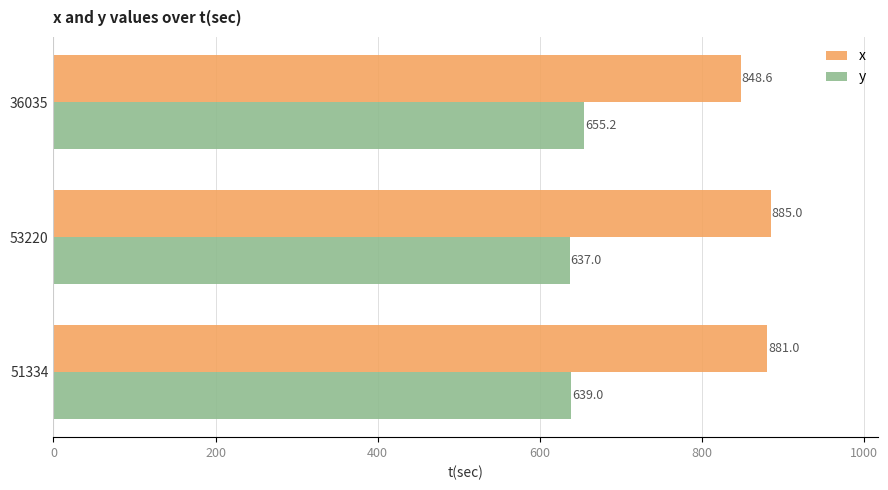

What are all the series names shown in the legend?

x, y